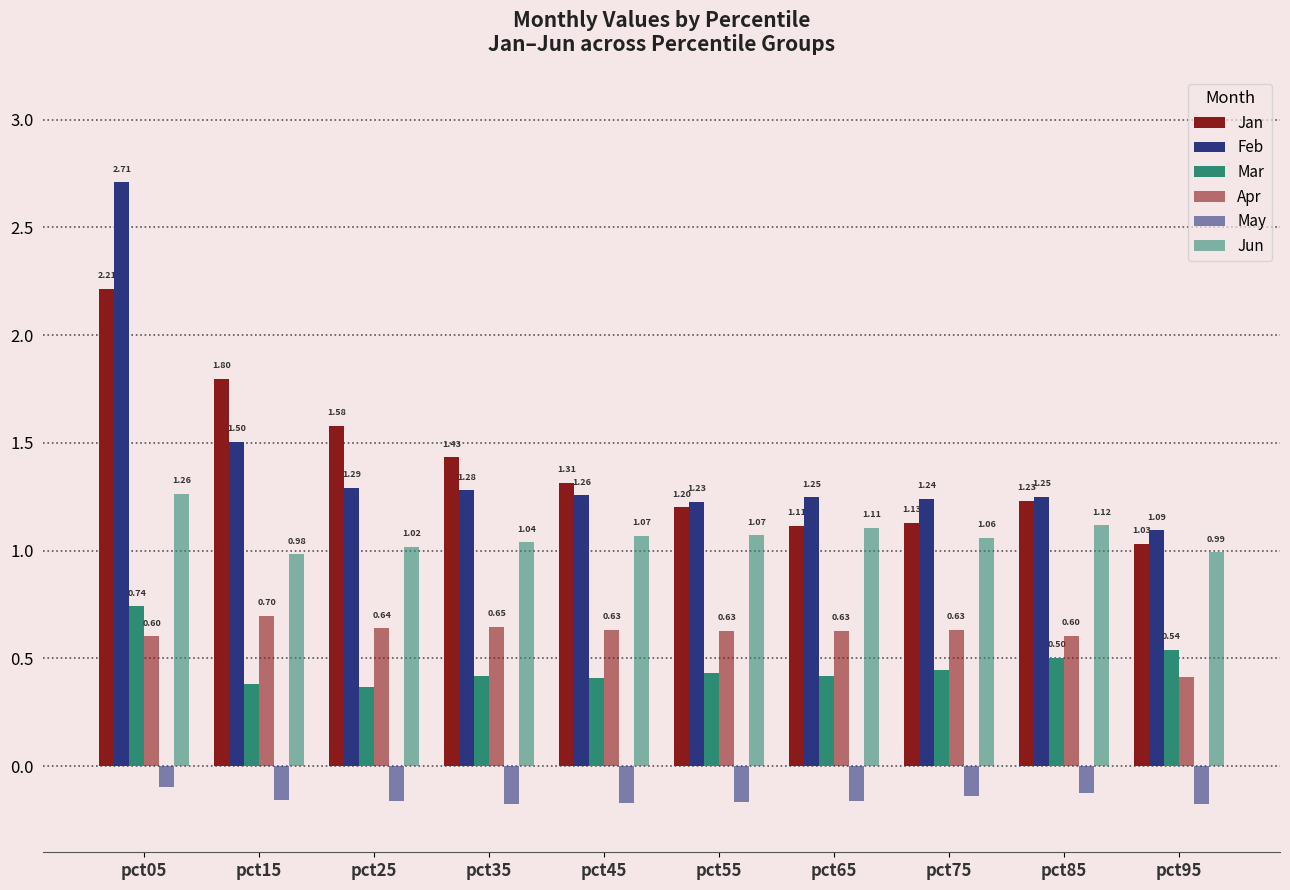

Rank the categories by Jan value from highest to lowest.

pct05, pct15, pct25, pct35, pct45, pct85, pct55, pct75, pct65, pct95